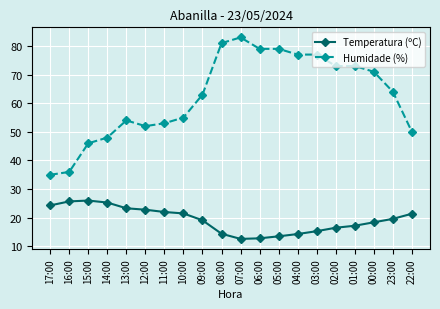

Does the chart have visible grid lines?

Yes